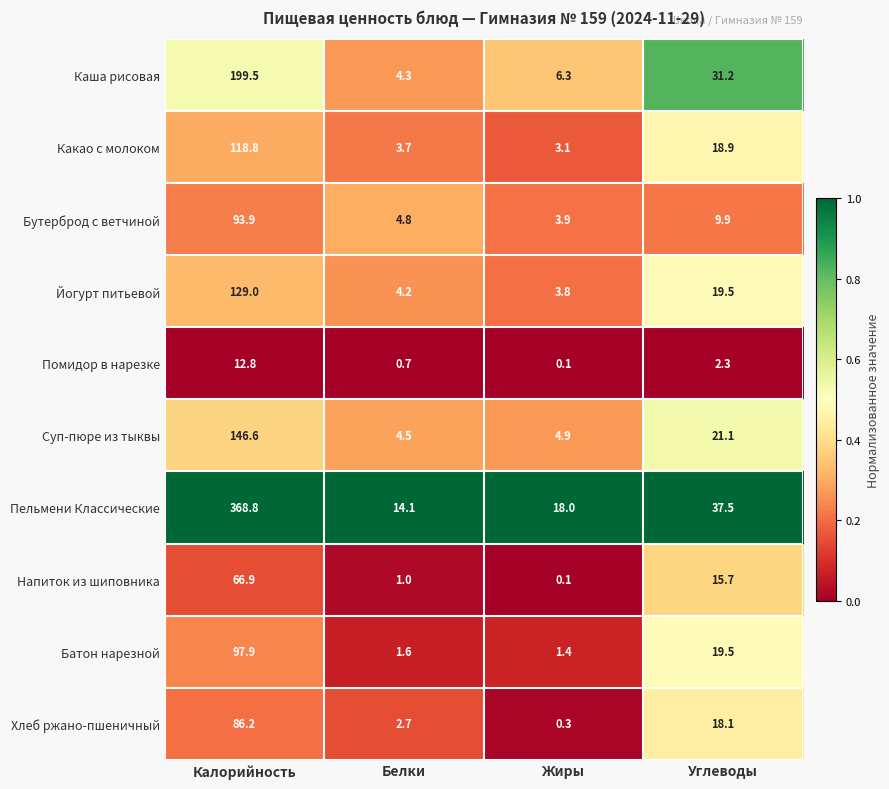

At which label does Йогурт питьевой reach its peak?

Калорийность